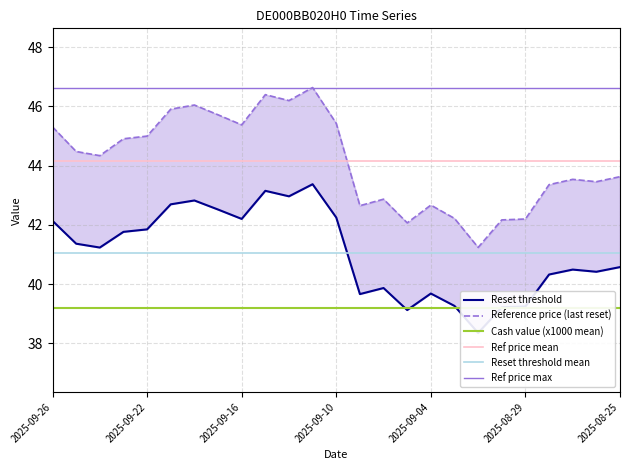

The Reference price (last reset) series shows 46.0 at 2025-09-18. True or false?

True